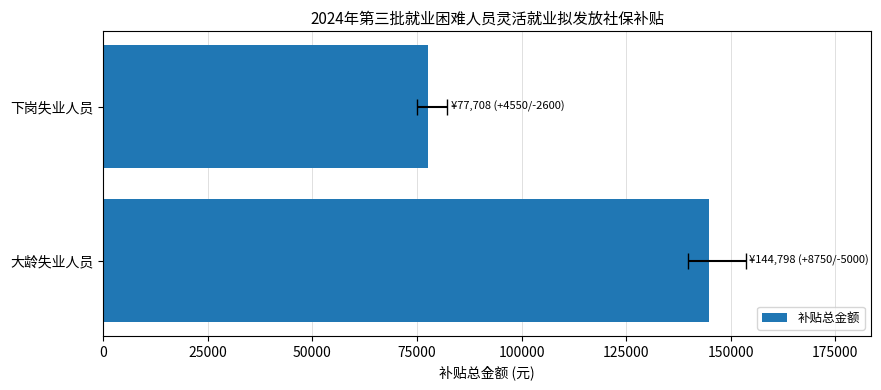

How many series are shown in this chart?

1